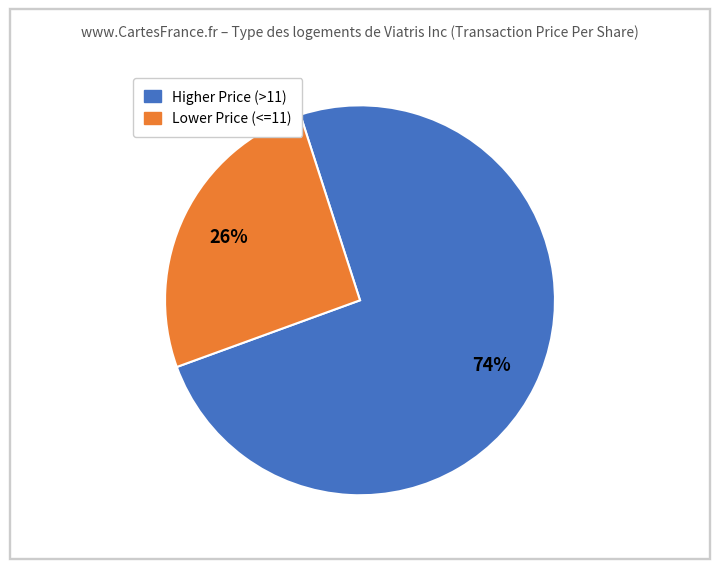

To the nearest percent, what is the average slice percentage?

50%